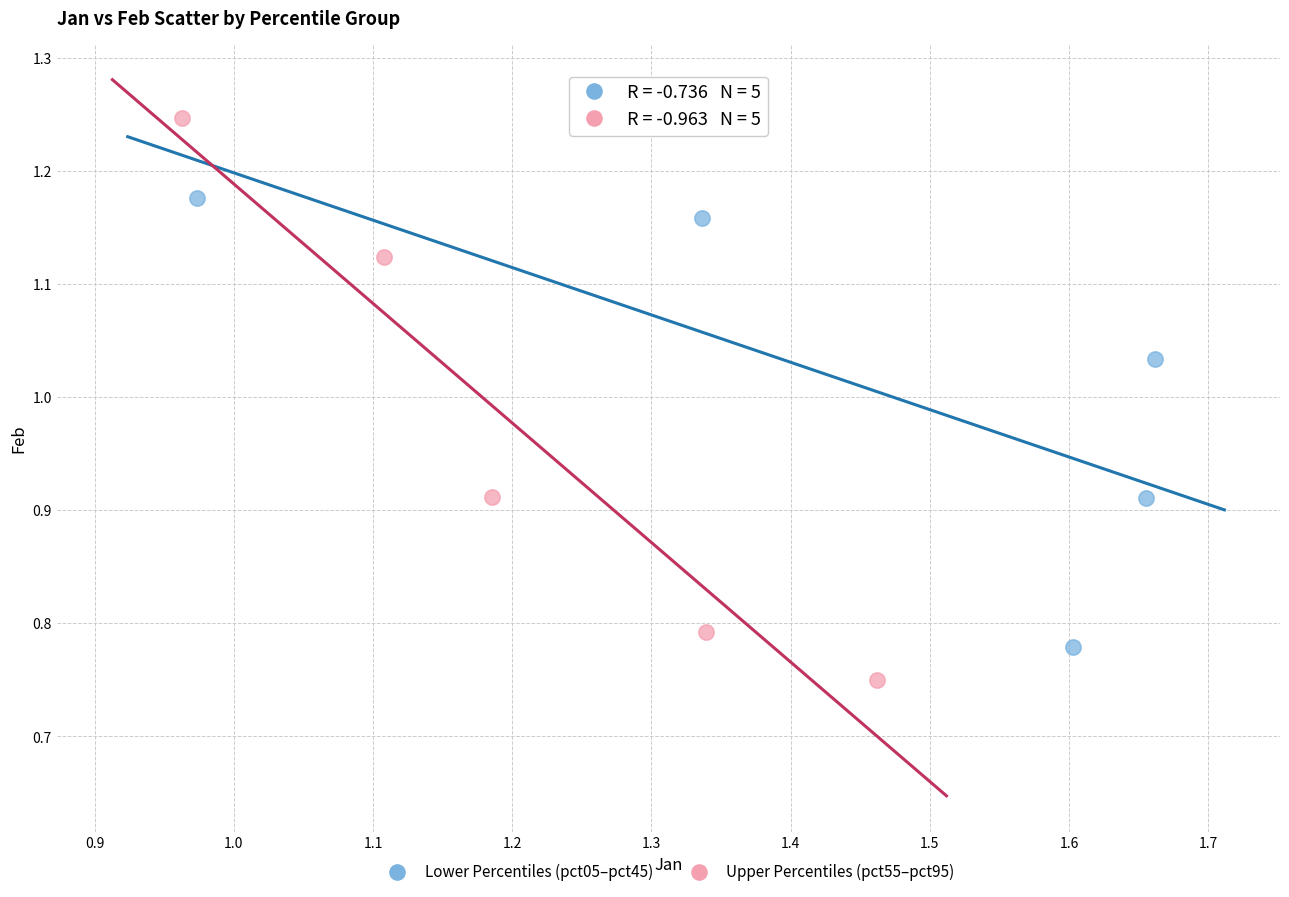

Which series reaches the maximum Y coordinate?

Upper Percentiles (pct55–pct95)